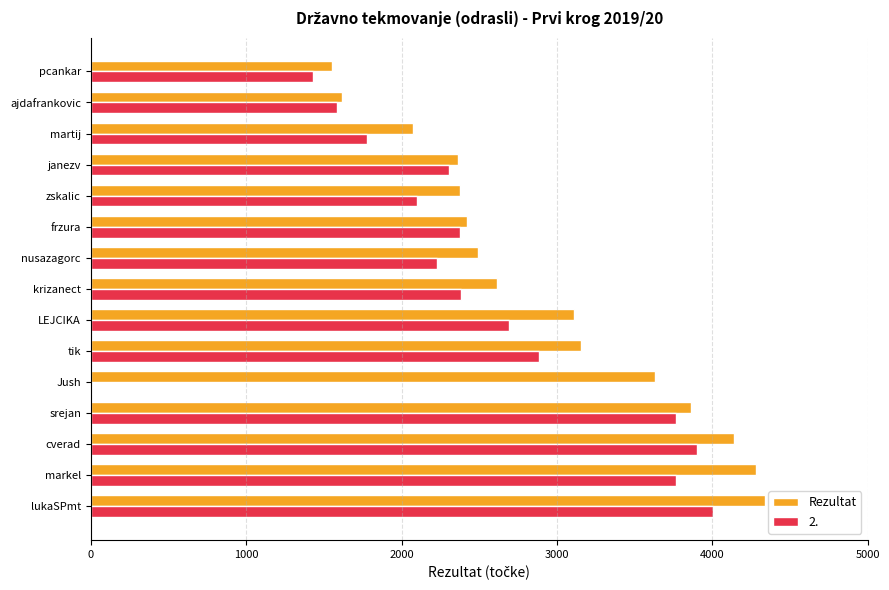

Read the Rezultat value at Jush, to the nearest 100.

3600